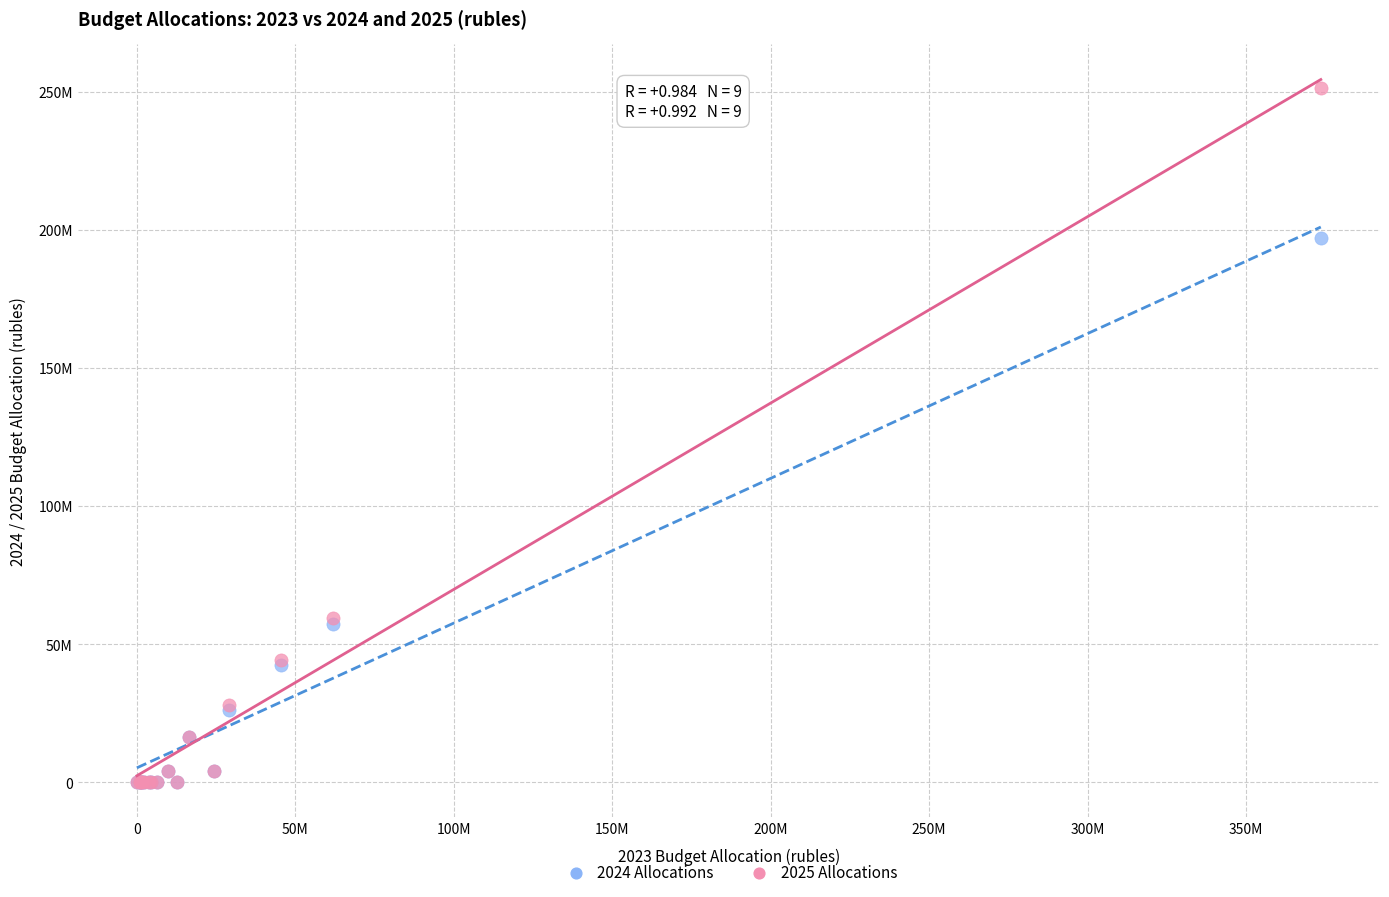

What are all the series names shown in the legend?

2024 Allocations, 2025 Allocations